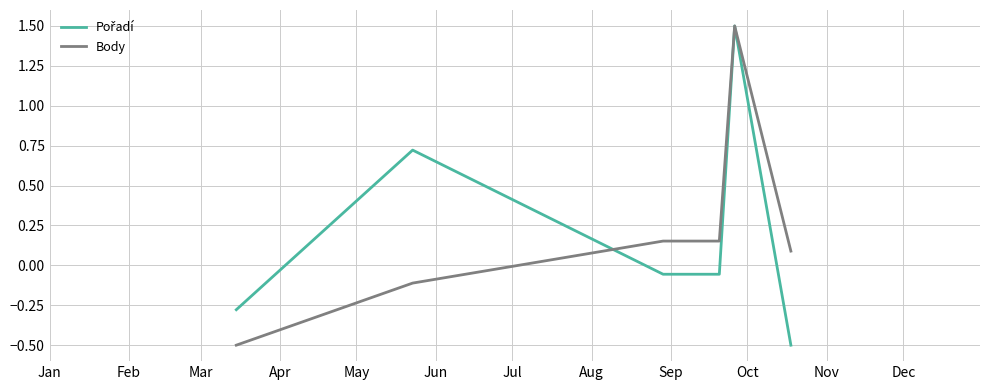

What is the difference between the maximum and minimum values in the Body series?

2.0